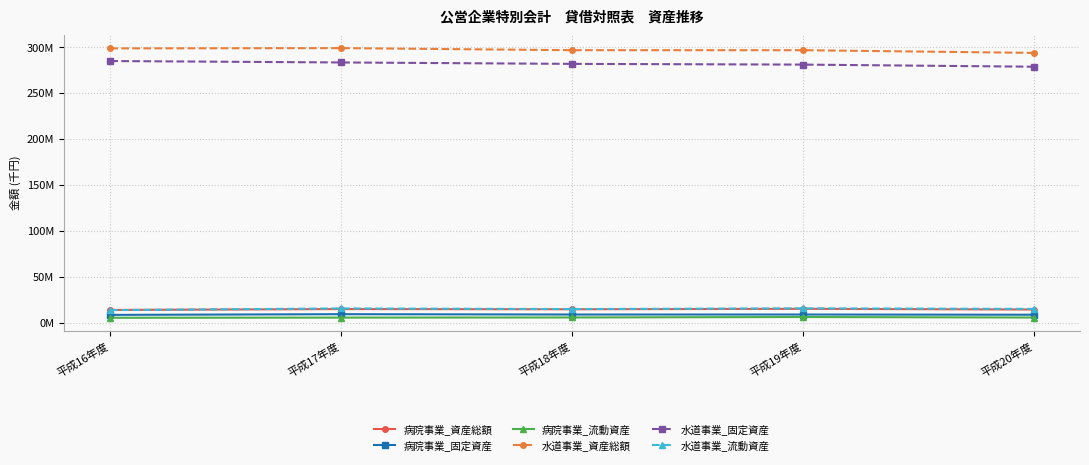

Is this an area chart (filled region under the line)?

No